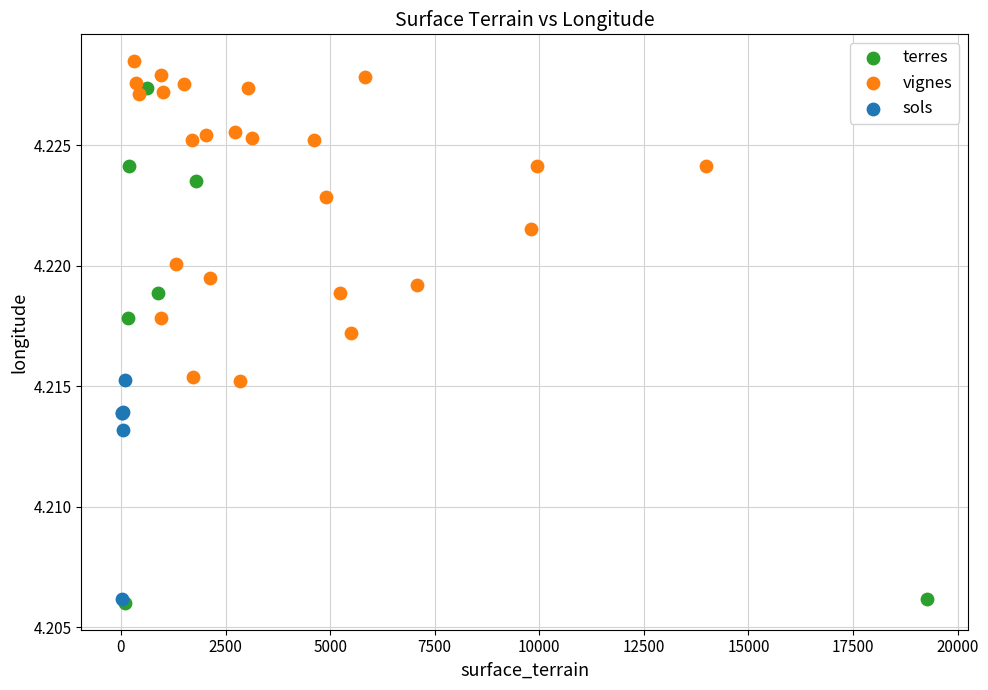

Which series has the widest spread of Y values?

terres